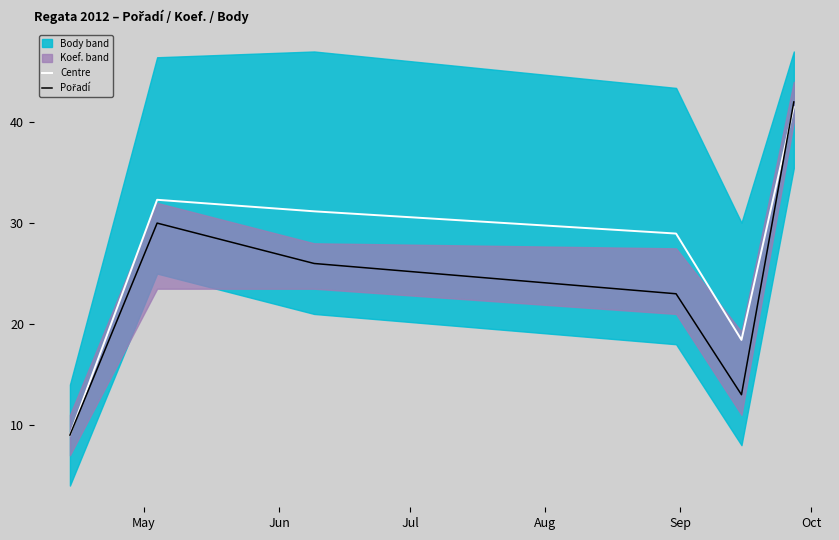

What is the highest value of the Centre series?

41.5